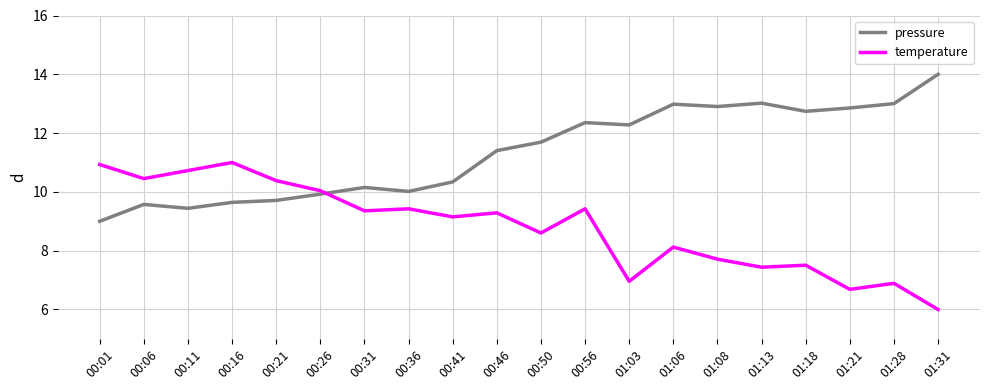

What is the difference between the maximum and minimum values in the pressure series?

5.0